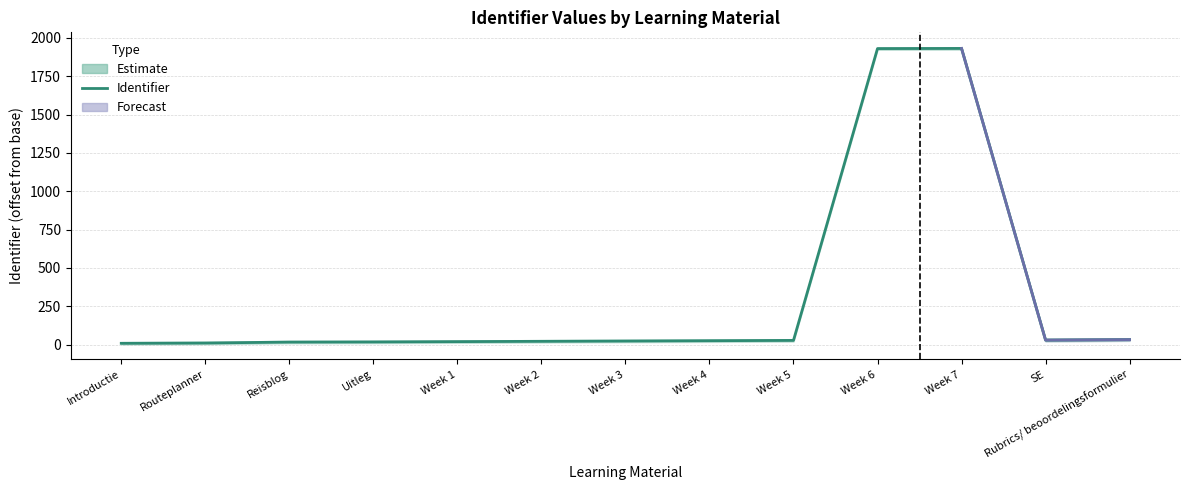

At which category does the data reach its first local peak?

Week 7